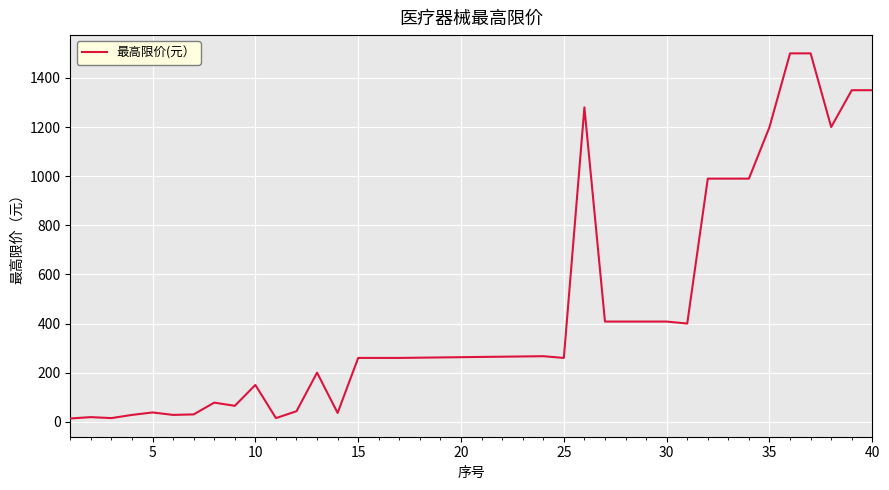

Does the chart display data point markers on the line(s)?

No